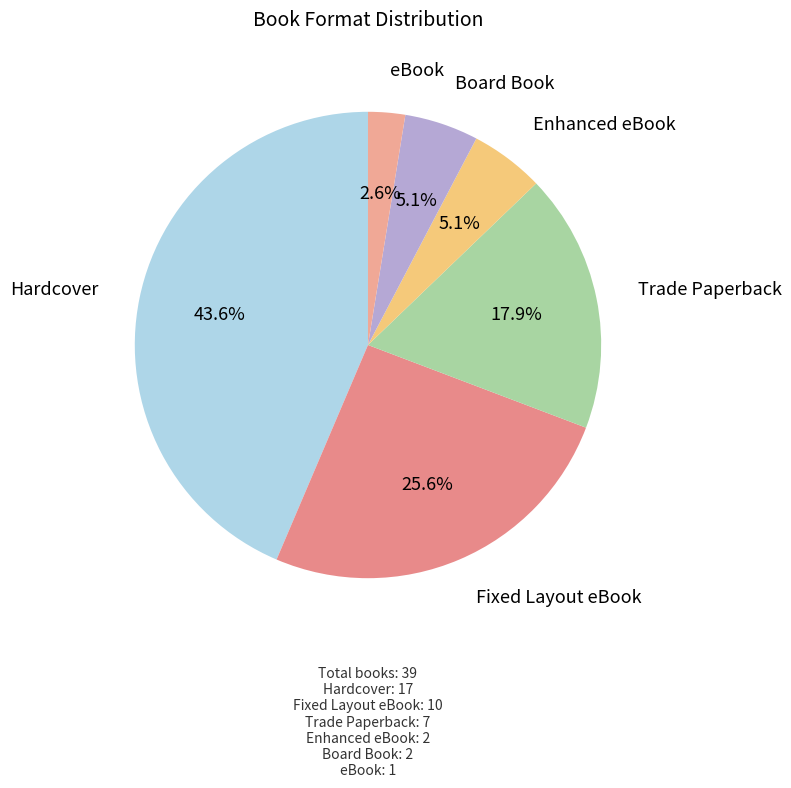

How many slices are in this pie chart?

6